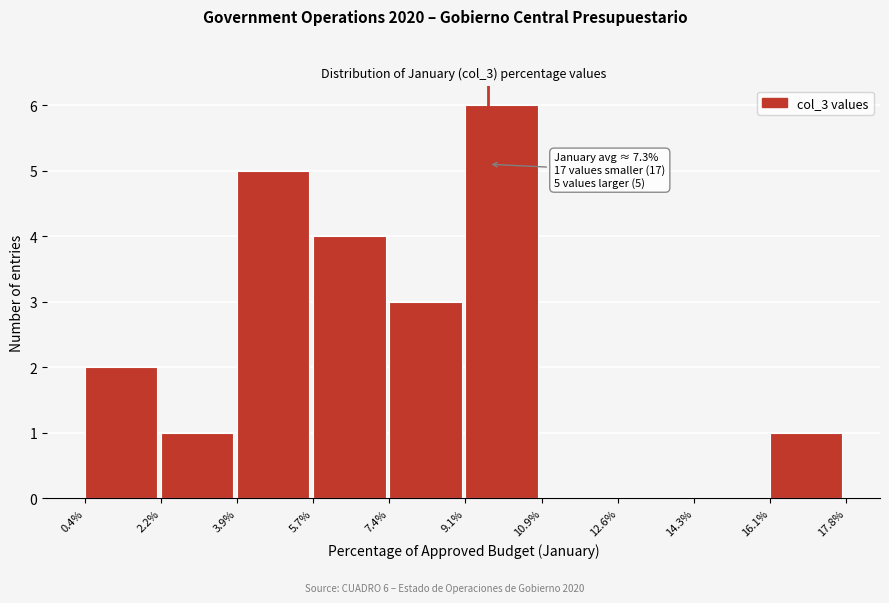

Which range on the x-axis has the tallest bar?

9.1% to 10.9%